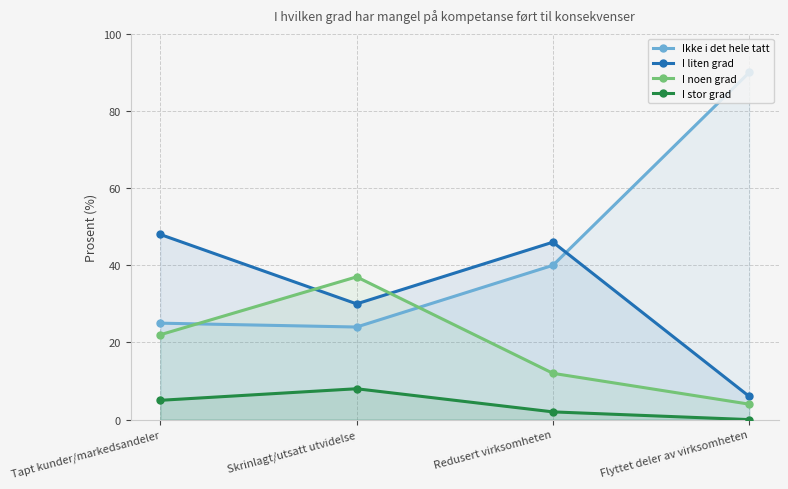

Between Skrinlagt/utsatt utvidelse and Tapt kunder/markedsandeler, which is larger?

Tapt kunder/markedsandeler